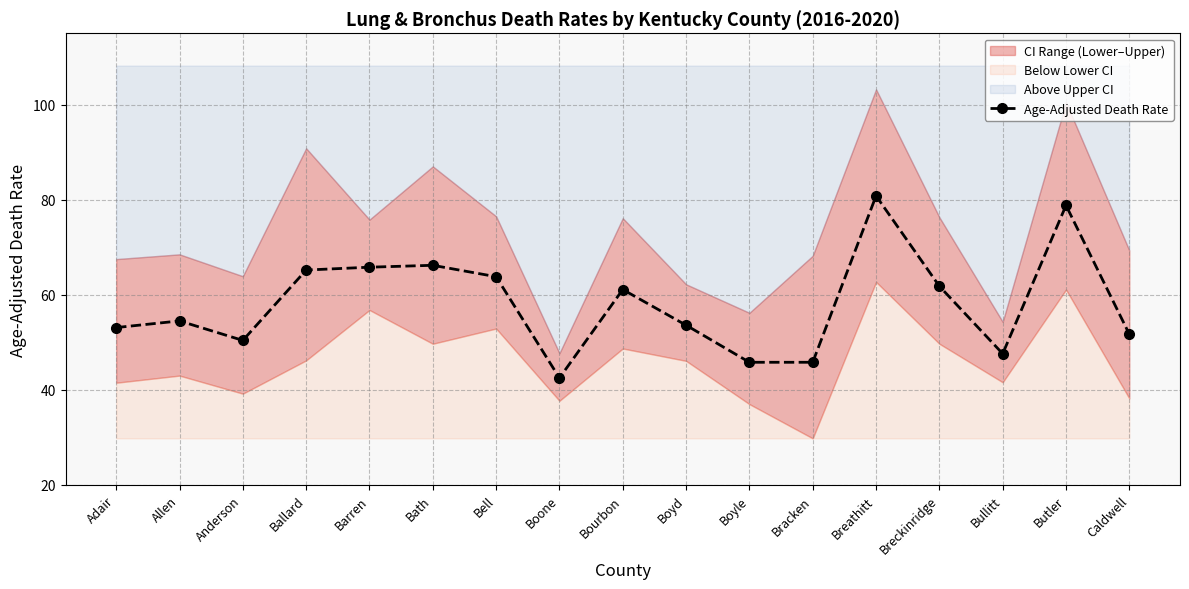

At which label does the data first exceed 54?

Allen